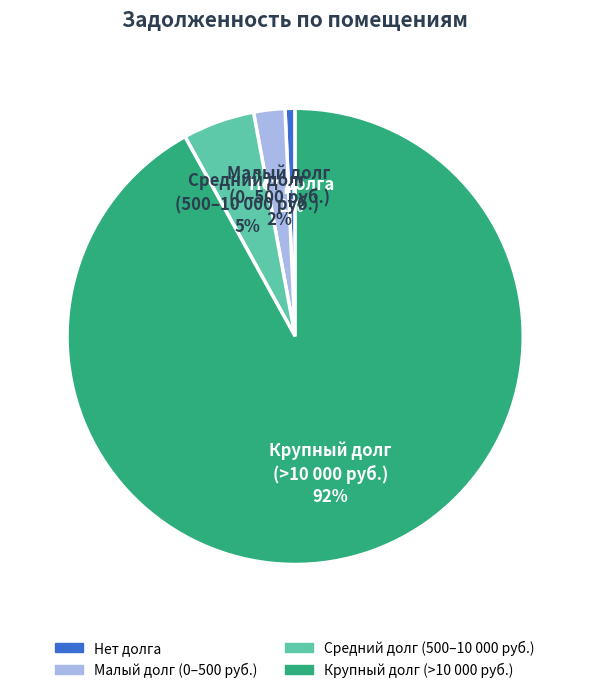

Is there a majority slice in this chart?

Yes